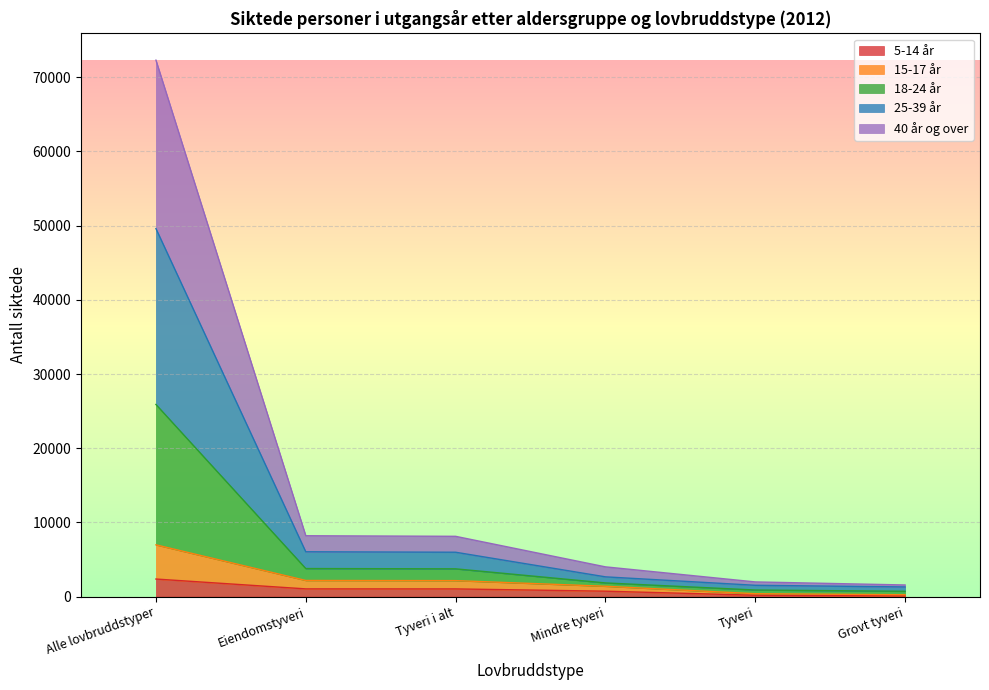

Is the value of 5-14 år at Mindre tyveri greater than the value of 18-24 år at Alle lovbruddstyper?

No